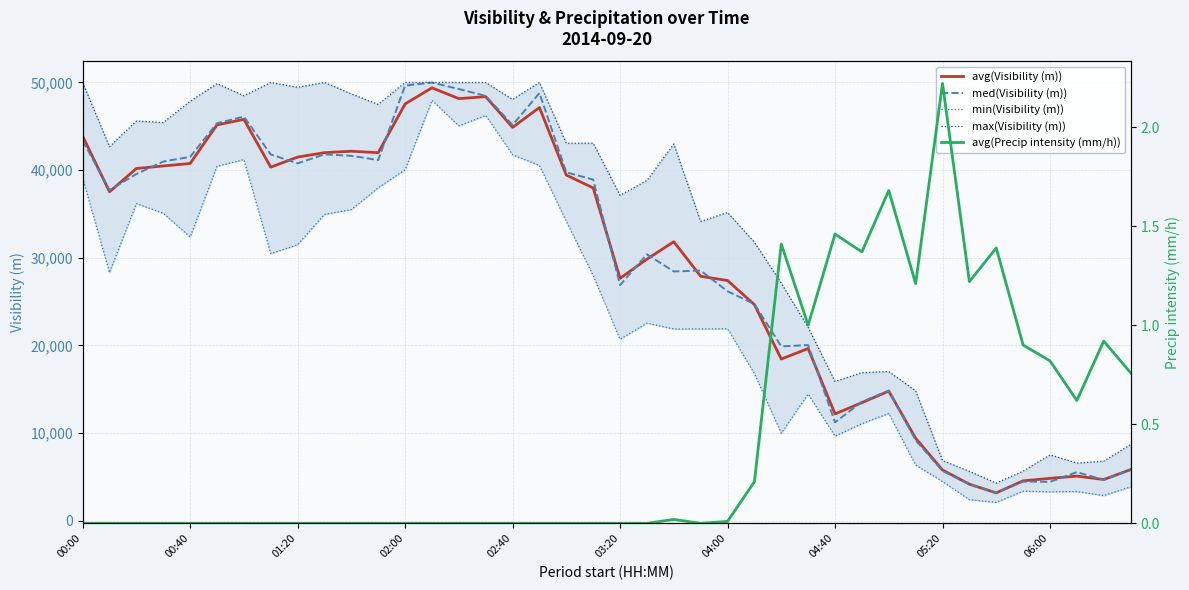

True or false: med(Visibility (m)) has a value of 85700 at 02:00.

False